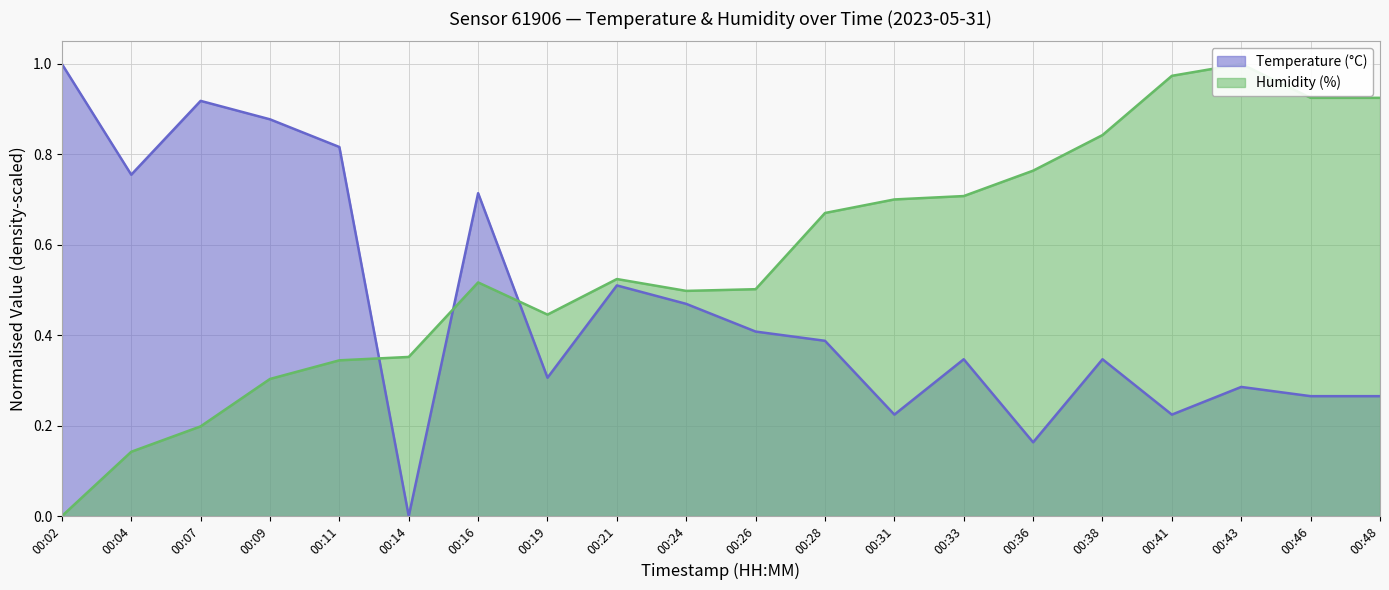

Is the value of Humidity (%) at 00:09 greater than the value of Temperature (°C) at 00:19?

No